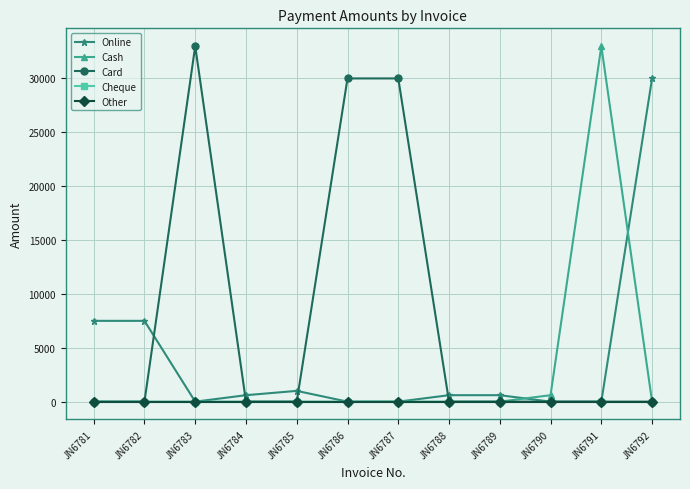

List the series in order of their peak value, lowest first.

Cheque, Other, Online, Cash, Card